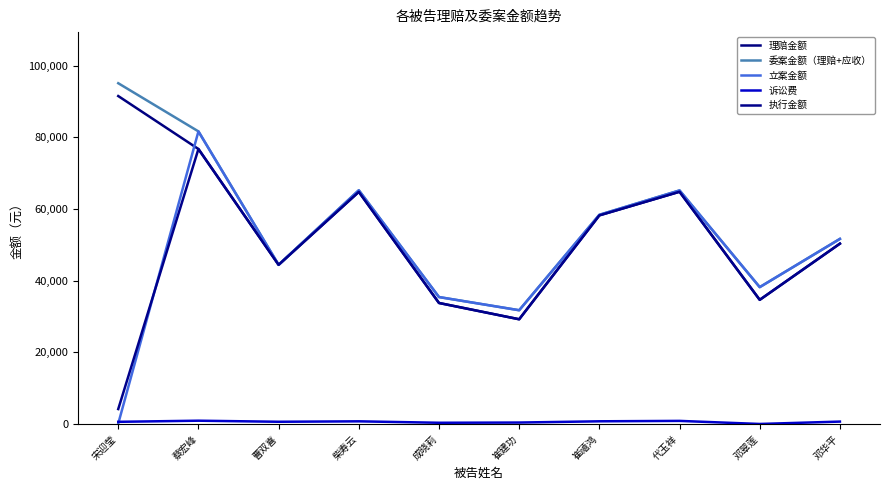

What is the total value across all series at 崔建功?

122319.5